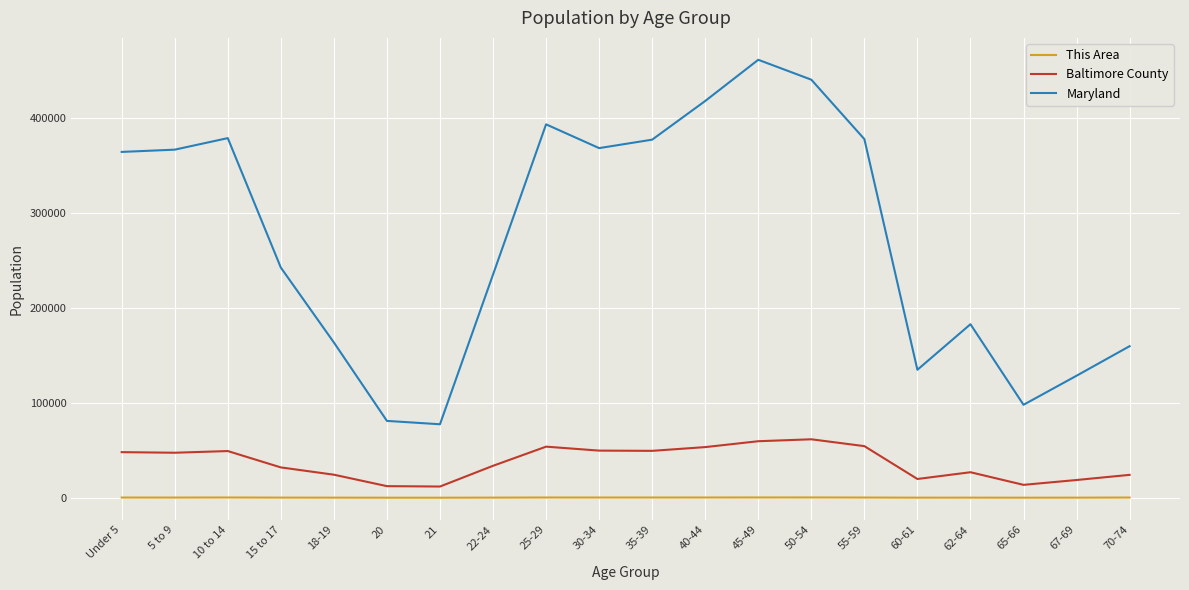

What is the highest value of the Maryland series?

461585